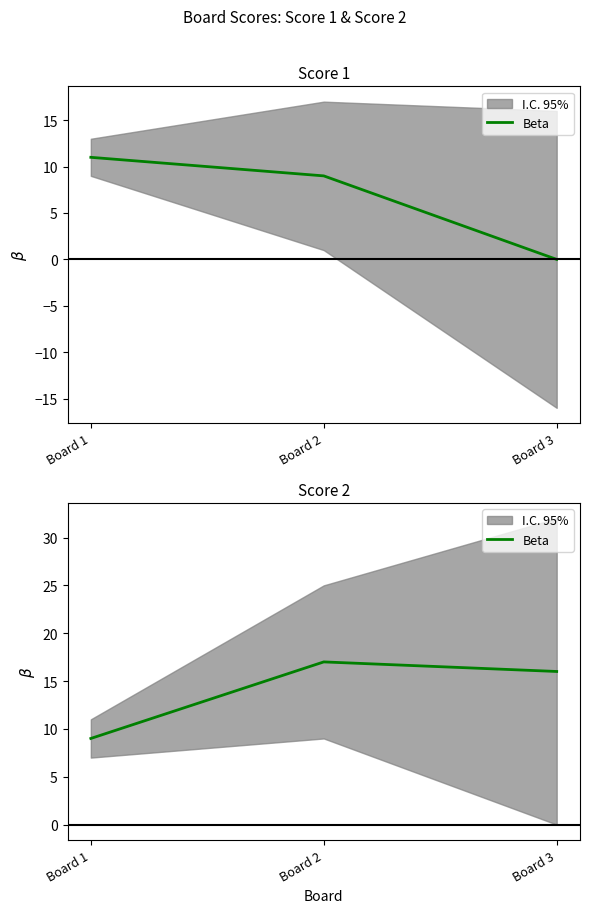

Count the number of values greater than 16.

1